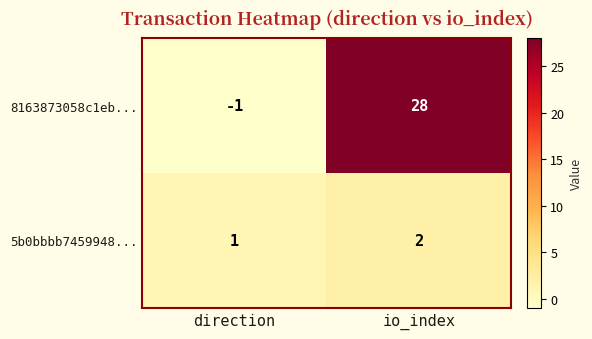

At which label is 5b0bbbb7459948... closest to 1?

direction